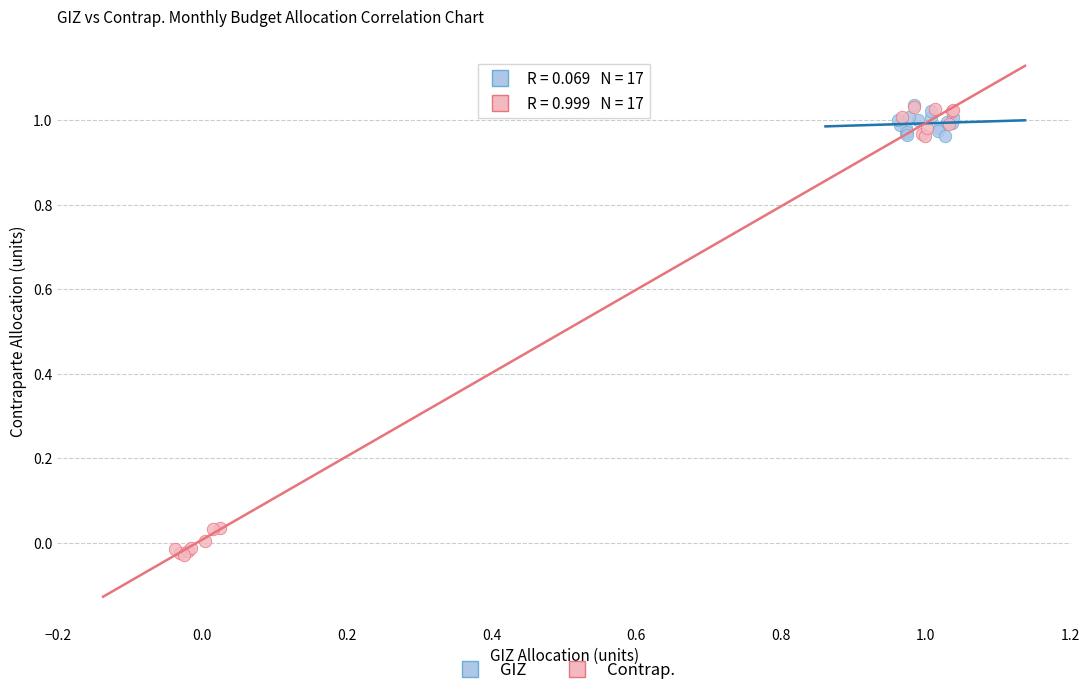

What are all the series names shown in the legend?

GIZ, Contrap.